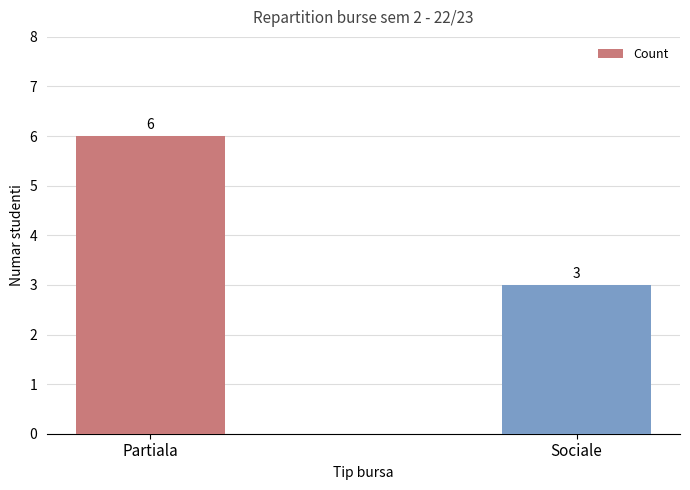

How many bars are there in total?

2